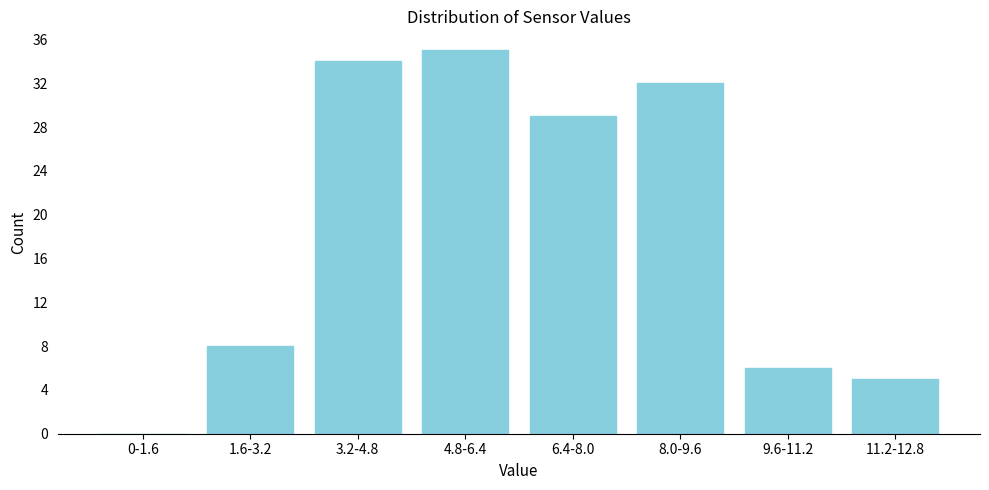

Reading right to left, extract all data points from this chart.

11.2-12.8=5	9.6-11.2=6	8.0-9.6=32	6.4-8.0=29	4.8-6.4=35	3.2-4.8=34	1.6-3.2=8	0-1.6=0